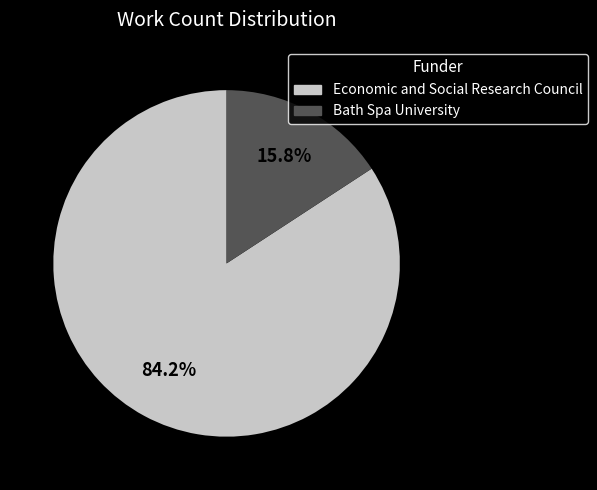

To the nearest percent, what is the difference between the Bath Spa University and Economic and Social Research Council slice percentages?

68%